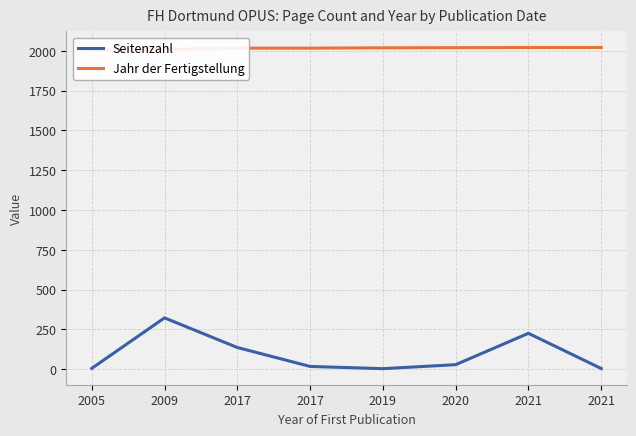

List the series in order of their peak value, highest first.

Jahr der Fertigstellung, Seitenzahl